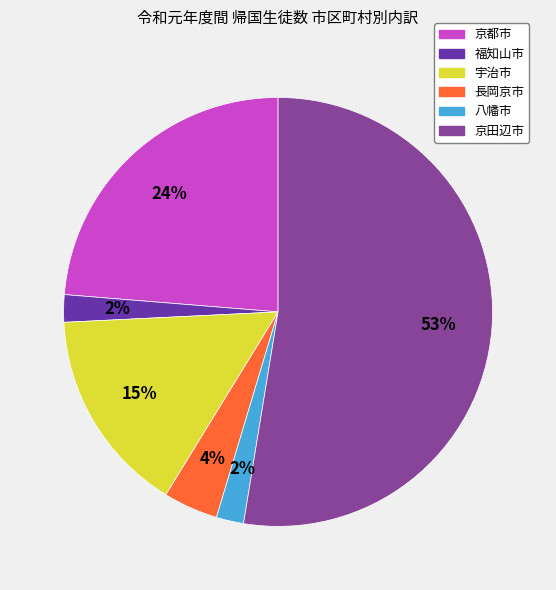

Do 京都市 and 長岡京市 together represent more than half of the pie?

No